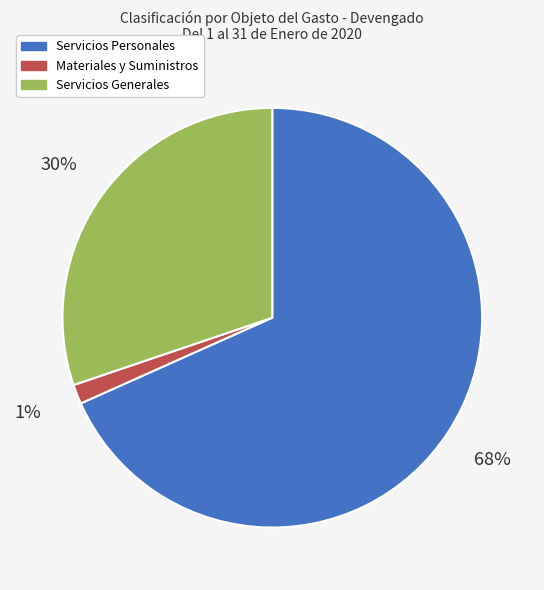

Which has a higher value, Servicios Personales or Servicios Generales?

Servicios Personales